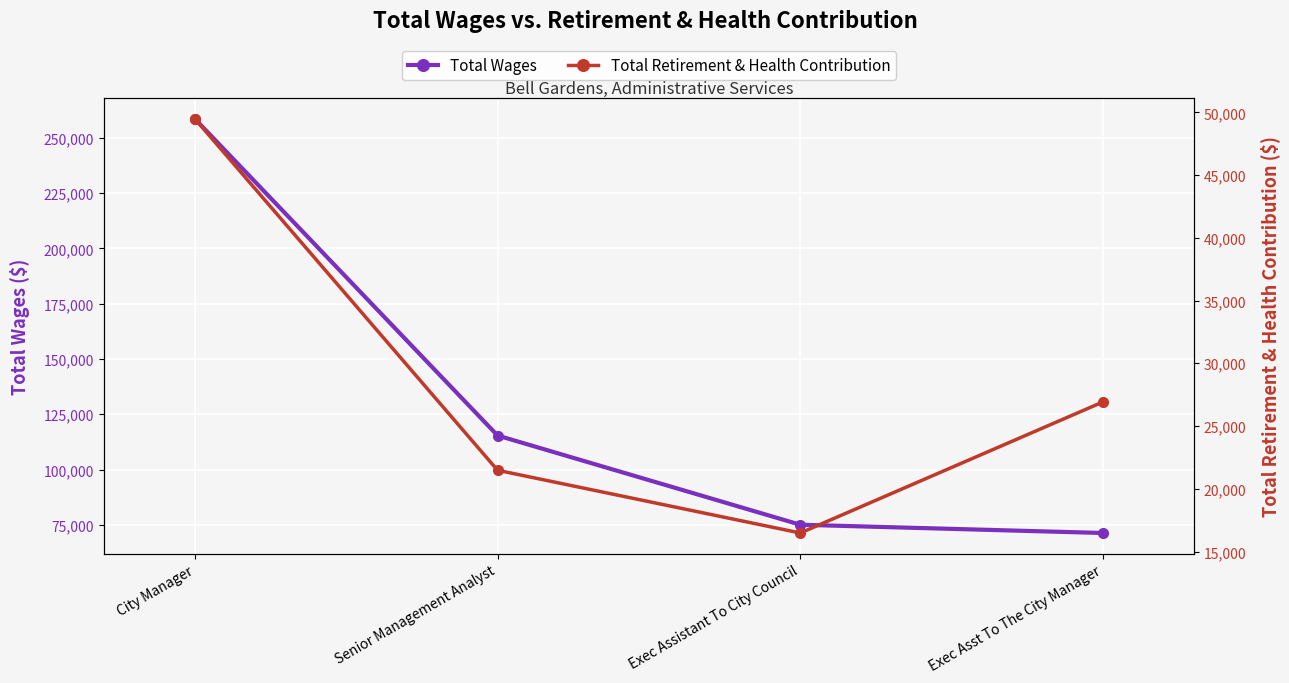

Reading right to left, list all the values displayed in this chart.

Total Wages: Exec Asst To The City Manager=71287	Exec Assistant To City Council=75027	Senior Management Analyst=115385	City Manager=258685
Total Retirement & Health Contribution: Exec Asst To The City Manager=26926	Exec Assistant To City Council=16476	Senior Management Analyst=21475	City Manager=49487